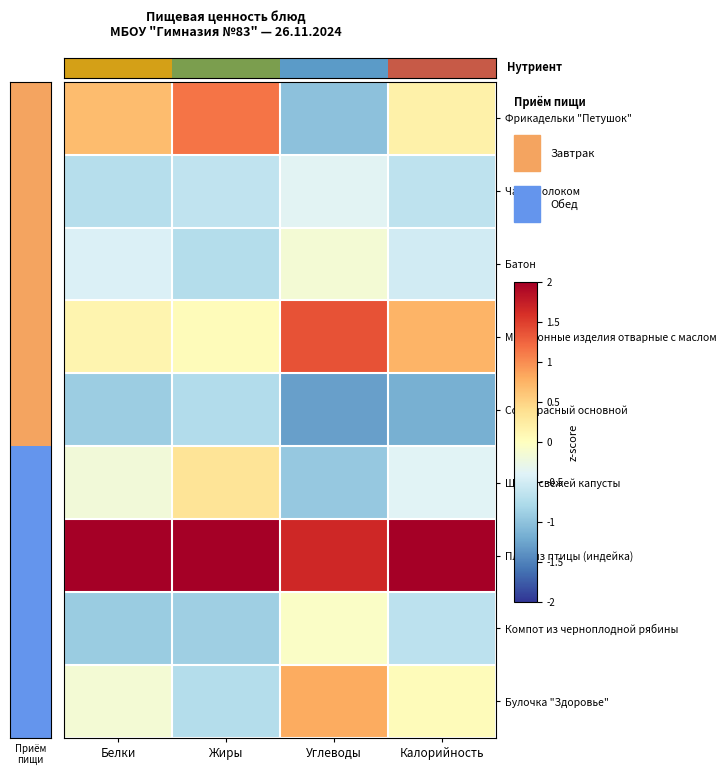

What is the difference between the highest and lowest values at Калорийность?

3.6